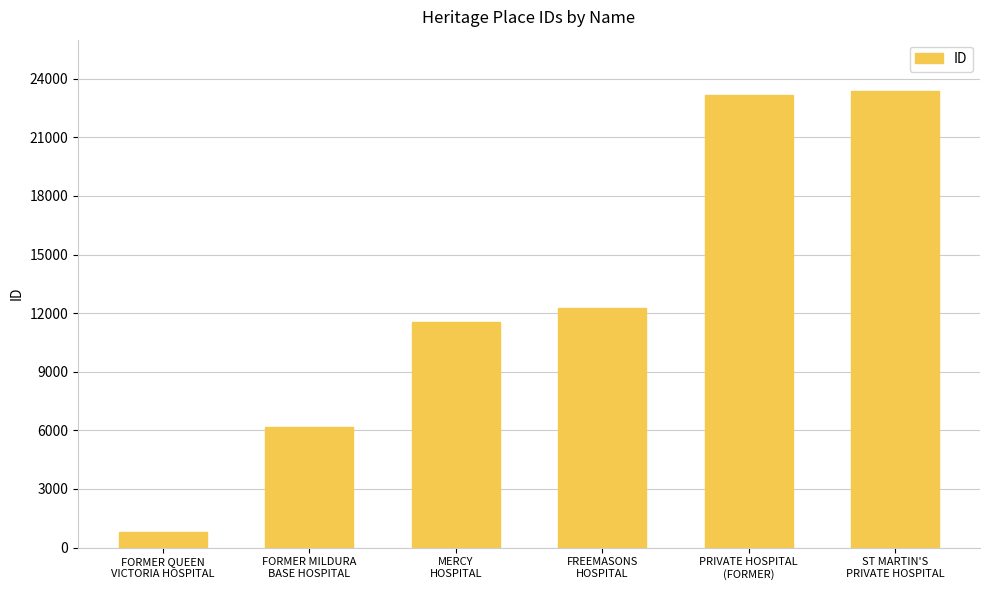

What is the label of the 4th bar from the left?

FREEMASONS
HOSPITAL